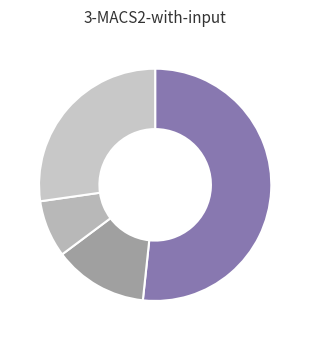

How many segments does this pie chart have?

4